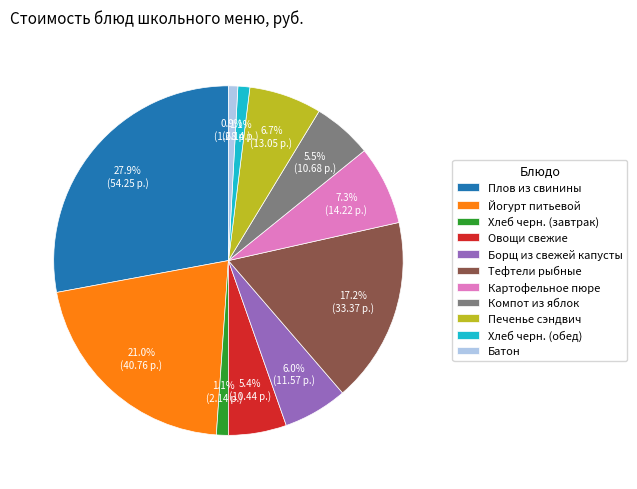

How many slices are in this pie chart?

11